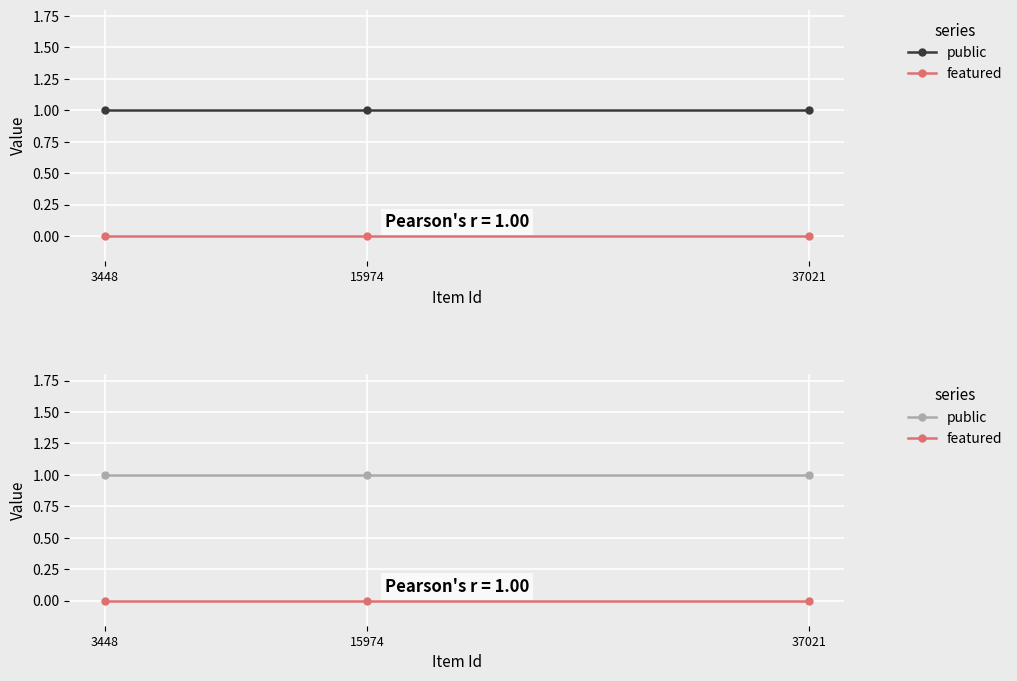

How many lines are shown in the chart?

2